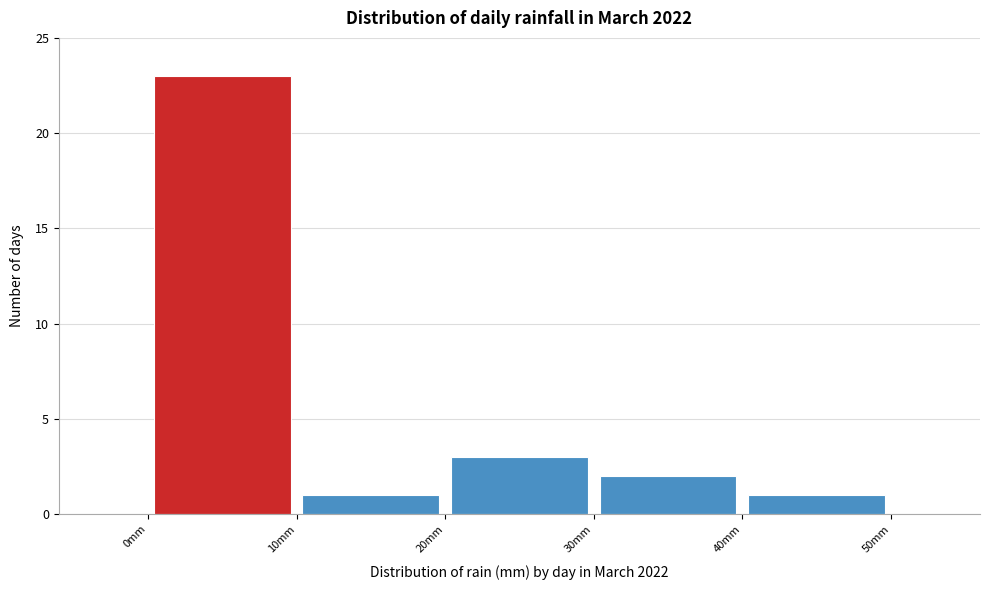

Reading left to right, list every bar in this chart as the range it spans on the x-axis followed by its height. The values are not printed on the chart, so give them approximately, as read against the axis.

0 to 10: 23
10 to 20: 1
20 to 30: 3
30 to 40: 2
40 to 50: 1